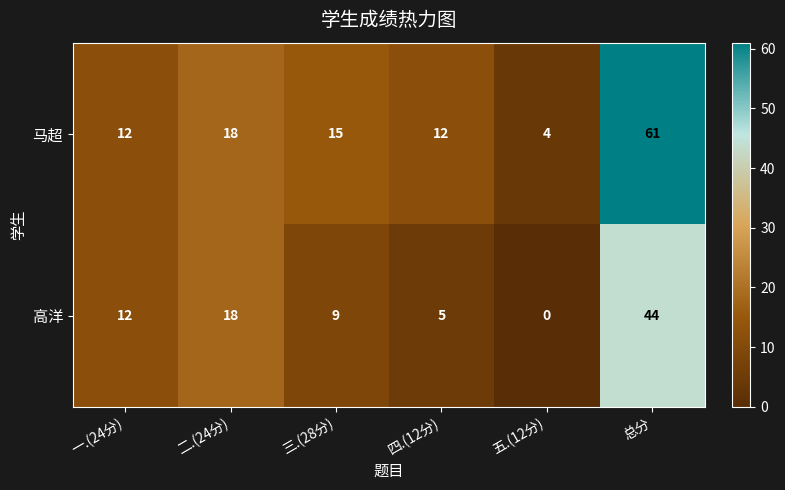

Rank the series by their average value, from lowest to highest.

高洋, 马超